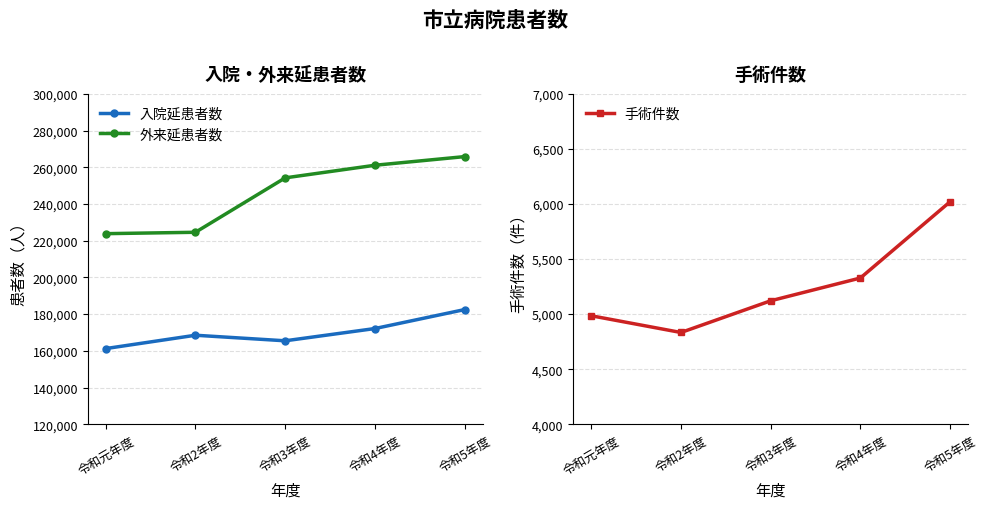

At which label does 入院延患者数 first exceed 168485?

令和4年度